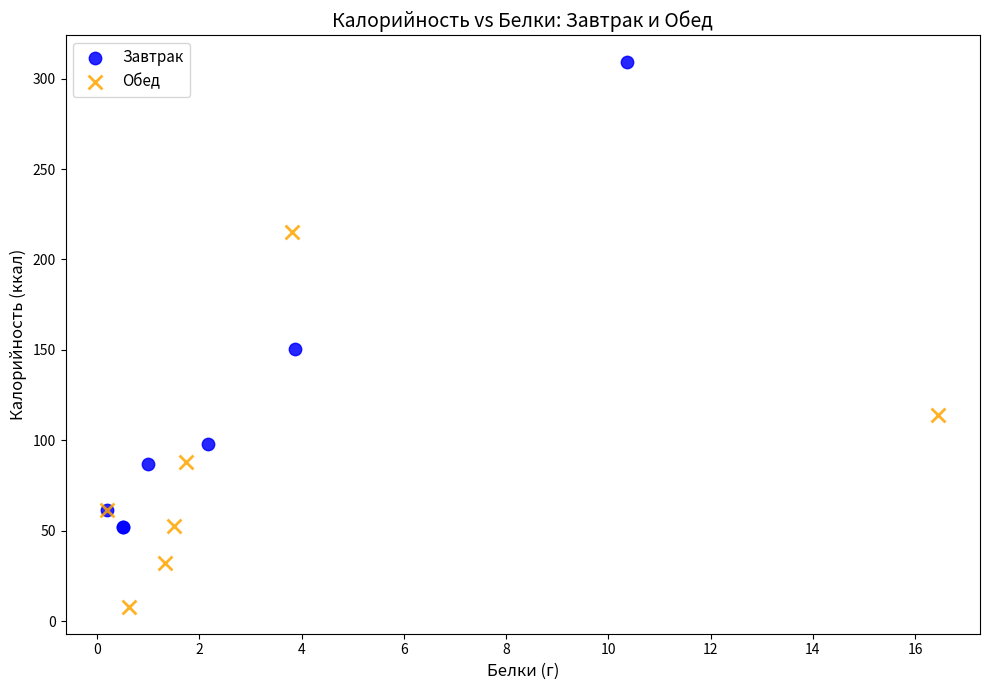

Which series has the largest Y range (max minus min)?

Завтрак